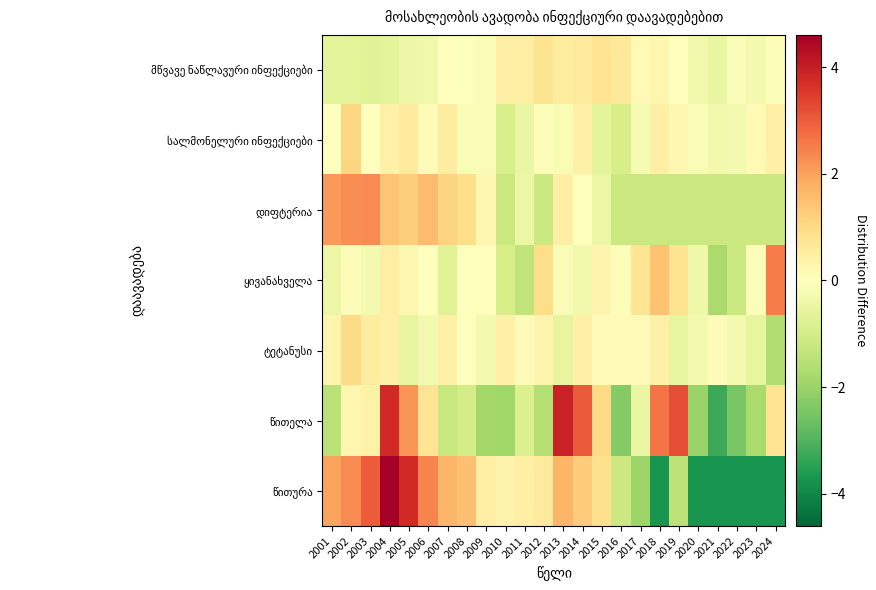

What is the spread (max minus min) of values at 2013?

4.5